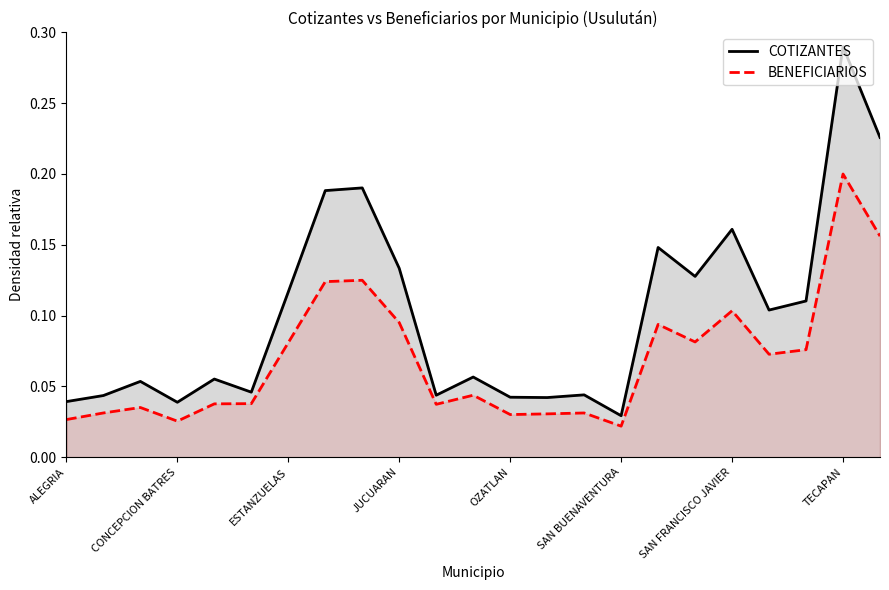

At which category is the sum across all series the highest?

TECAPAN